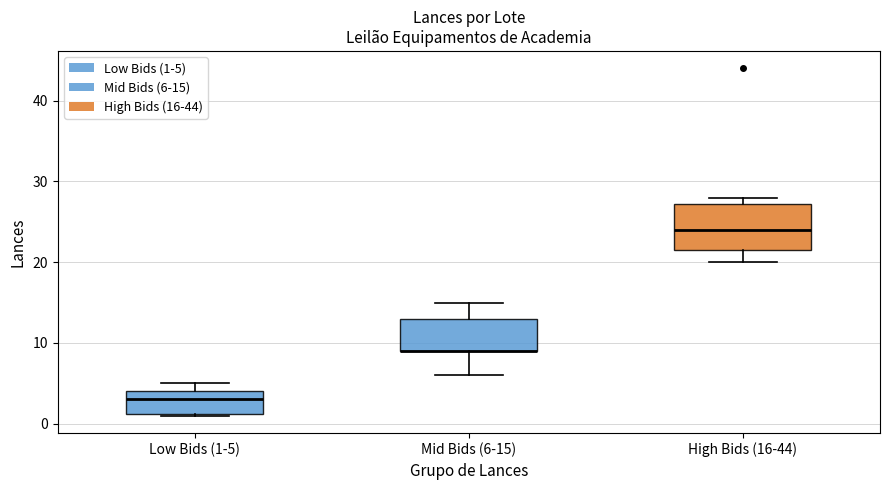

Reading left to right, transcribe this box plot: for each box, give where its median line is, the range the box spans, and where its two whiskers end, as read against the y-axis. The values are not printed on the chart, so give them approximately, as read against the axis.

Low Bids (1-5): median 3, box 1 to 4, whiskers 1 to 5
Mid Bids (6-15): median 9 (drawn on the box's lower edge), box 9 to 13, whiskers 6 to 15
High Bids (16-44): median 24, box 22 to 27, whiskers 20 to 28